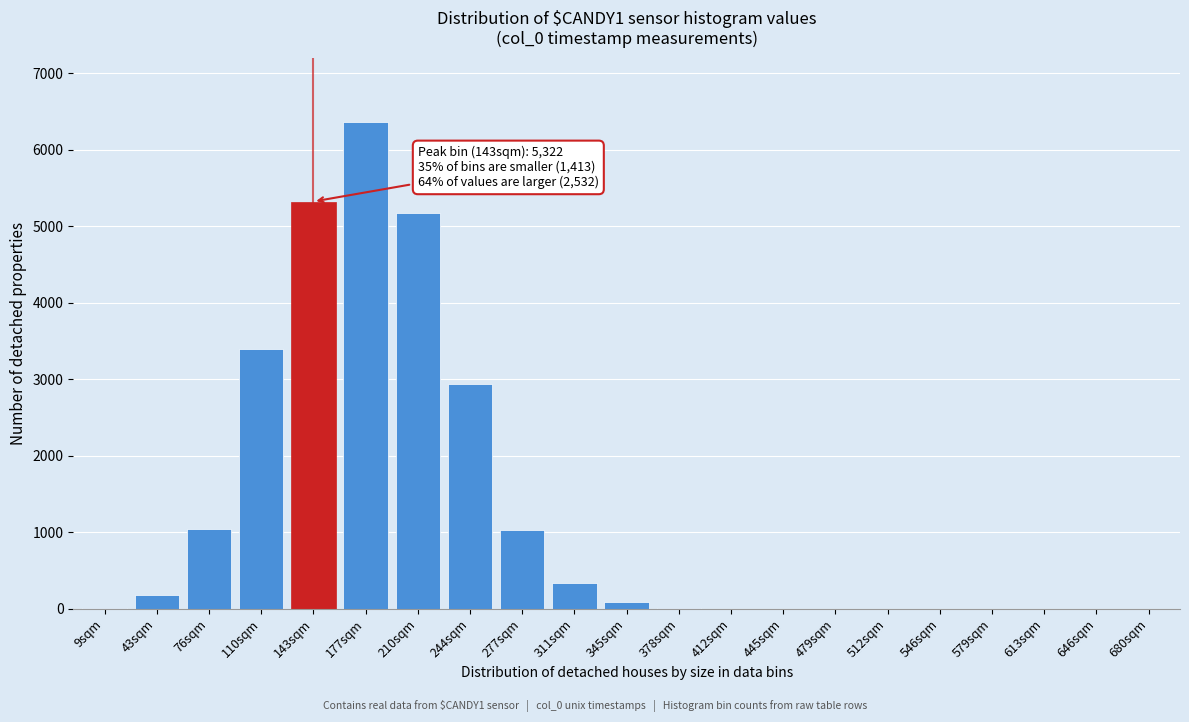

What is the maximum value shown in the chart?

6358